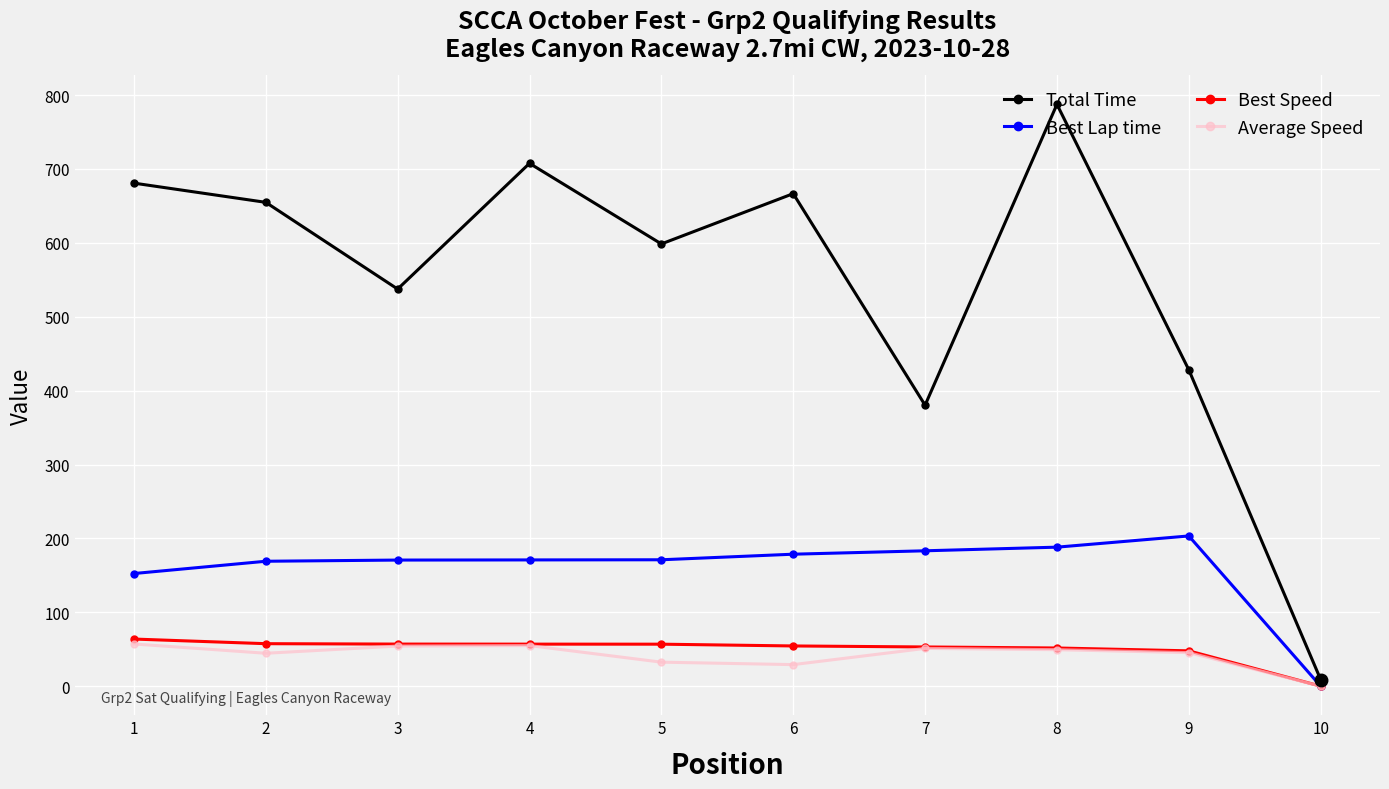

What are all the series names shown in the legend?

Total Time, Best Lap time, Best Speed, Average Speed